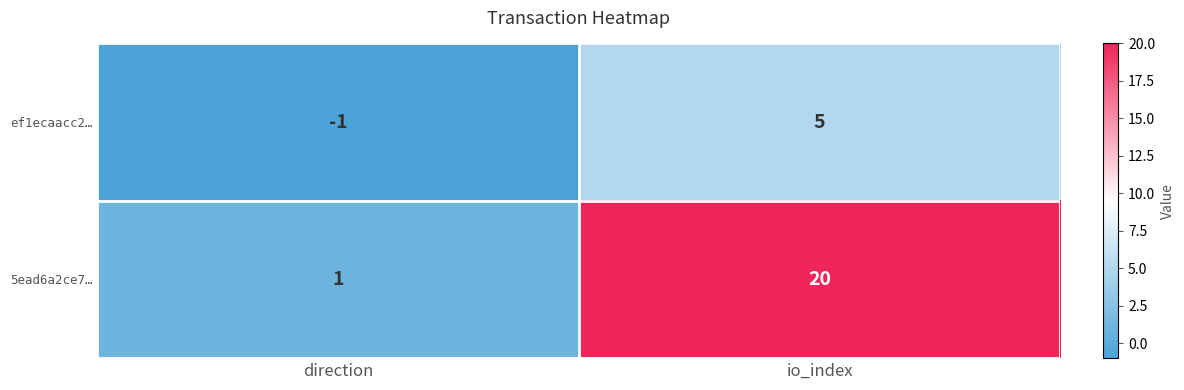

Reading left to right, list all the values displayed in this chart.

ef1ecaacc2…: -1	5
5ead6a2ce7…: 1	20